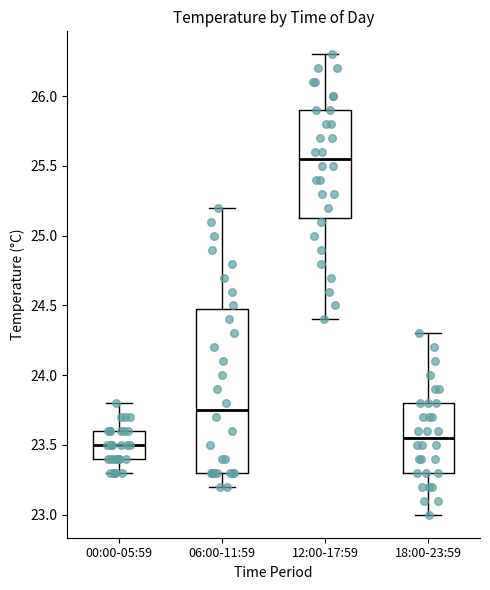

Comparing the boxes themselves (not the whiskers), which one is the tallest?

06:00-11:59